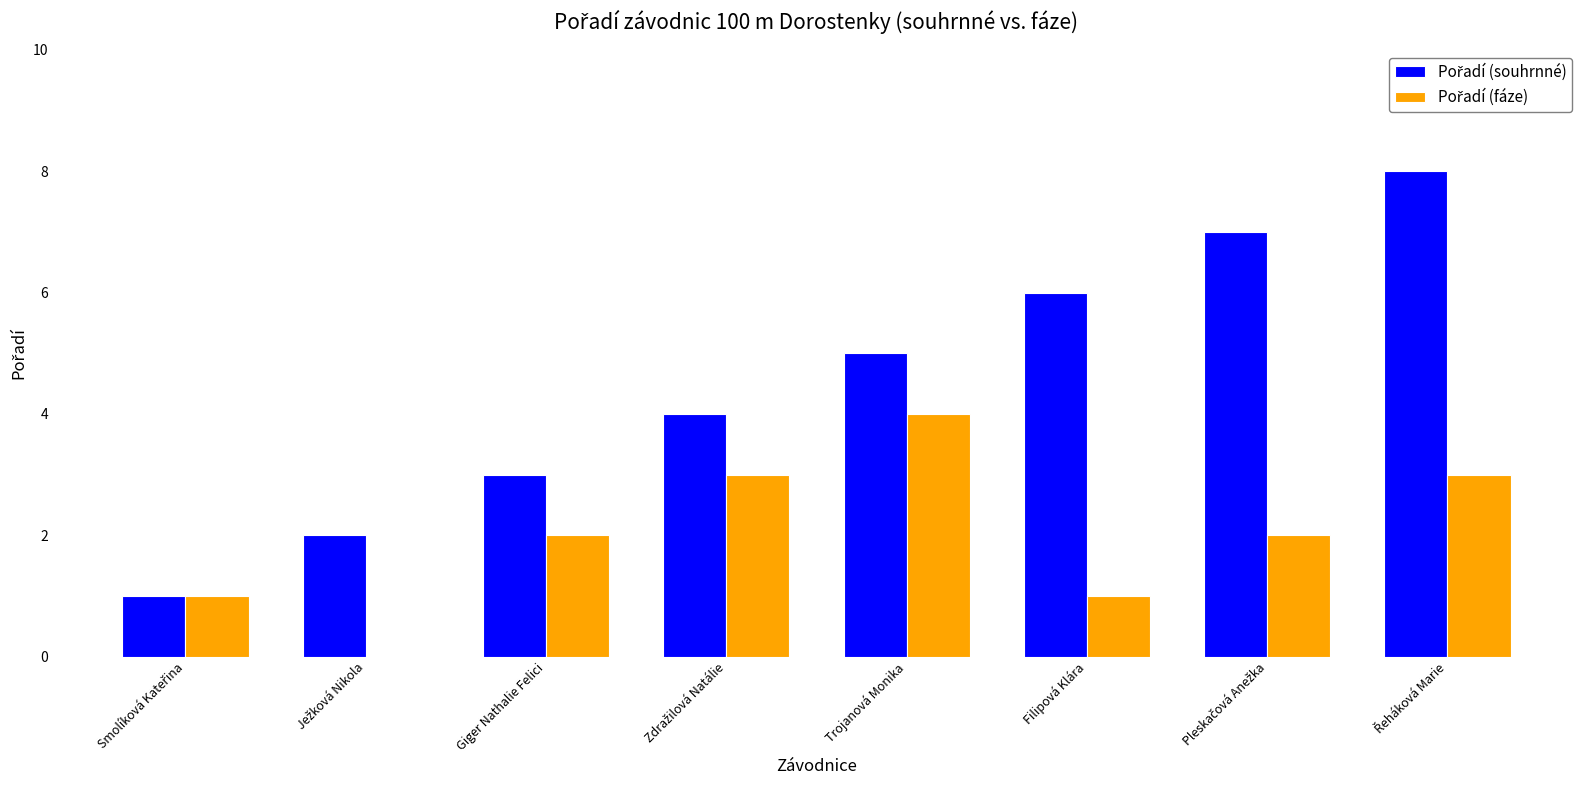

What is the maximum value shown in the chart?

8